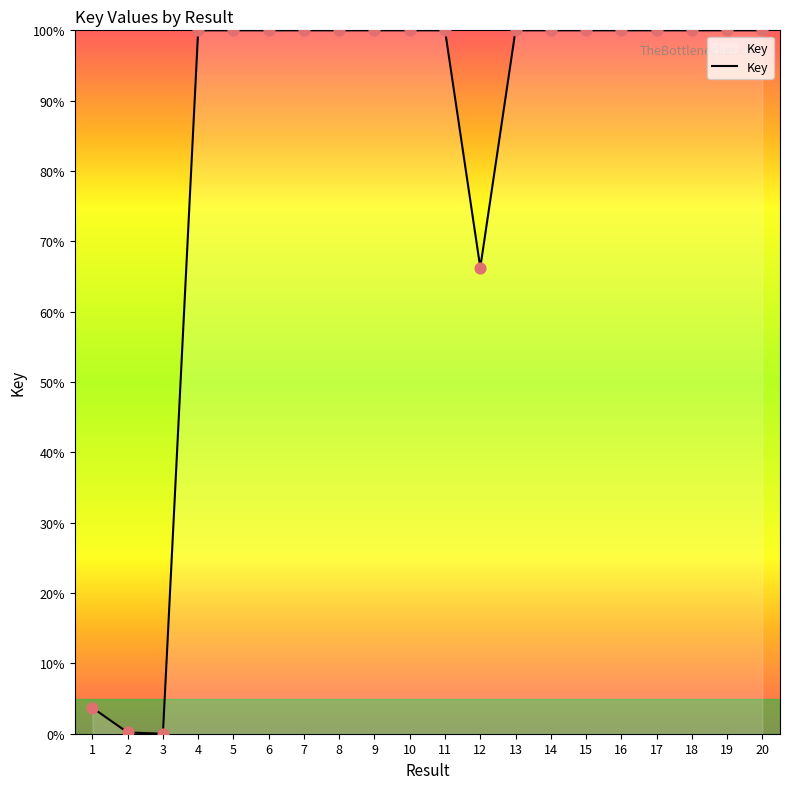

Approximately how many times larger is the value at 11 compared to 19?

1.0